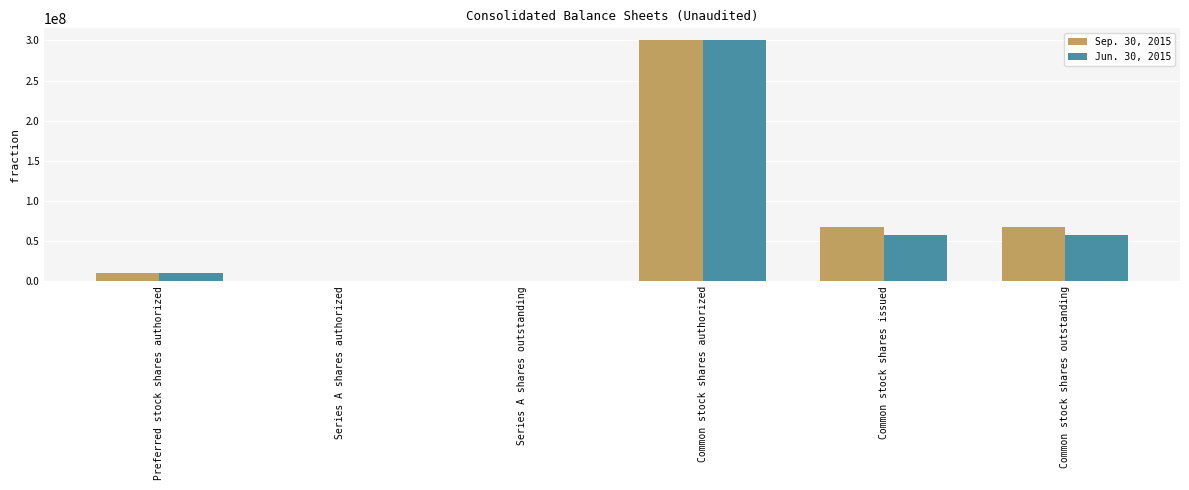

What is the approximate value of Jun. 30, 2015 at Preferred stock shares authorized?

10000000